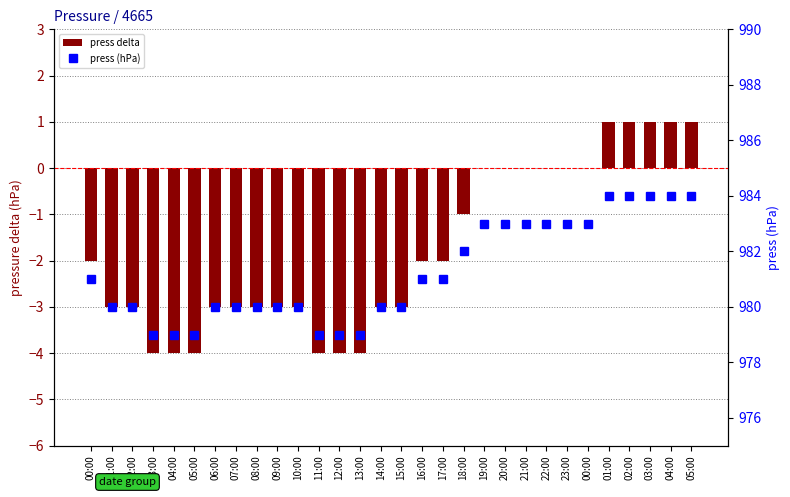

What value does the press (hPa) series have at 03:00?

984